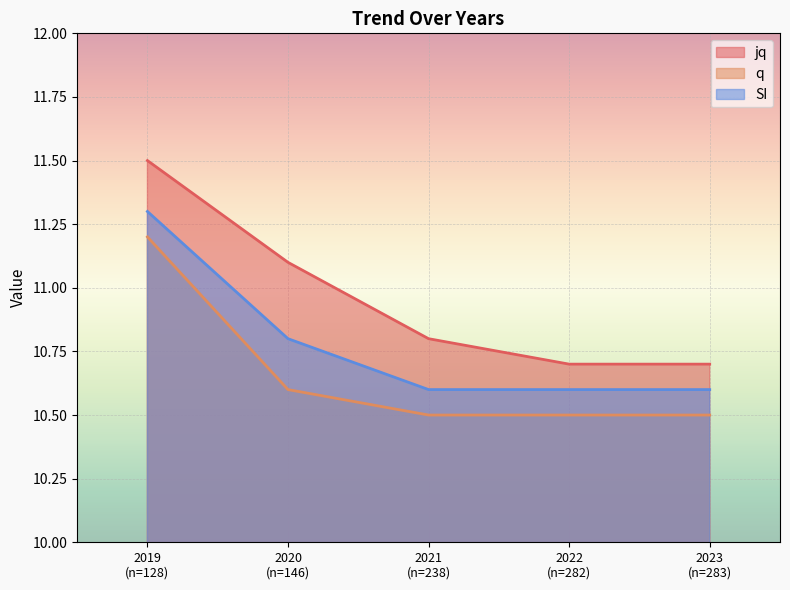

Between 2019
(n=128) and 2020
(n=146), which is larger?

2019
(n=128)